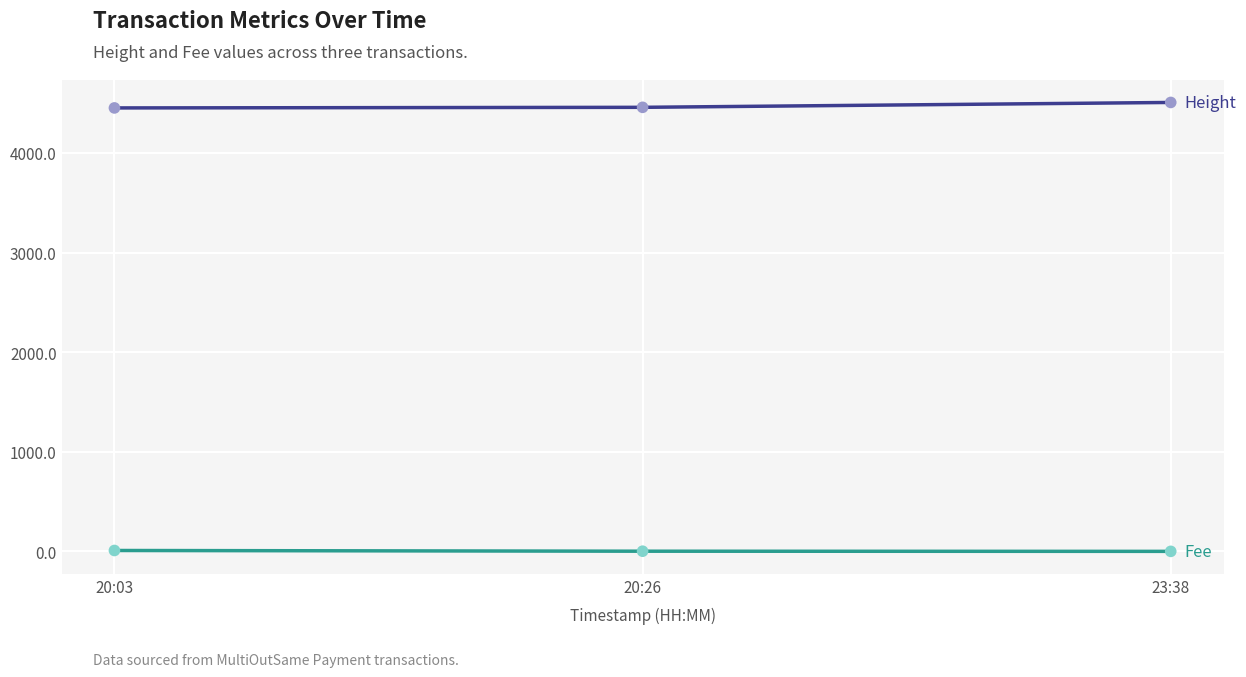

What is the total value across all series at 20:26?

4459.6